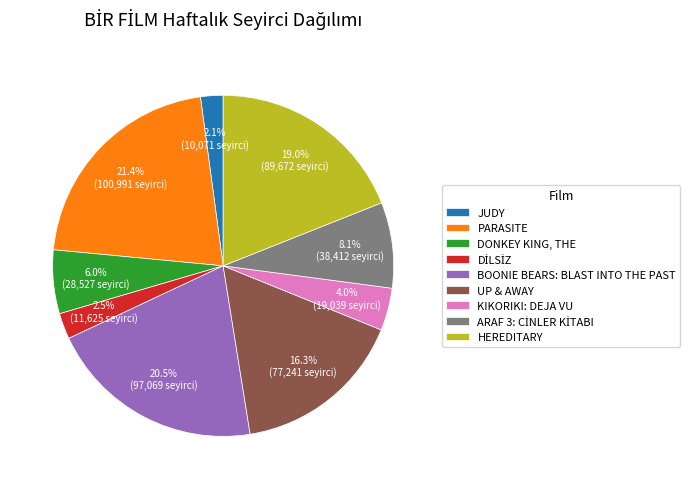

Does any single category account for the majority?

No